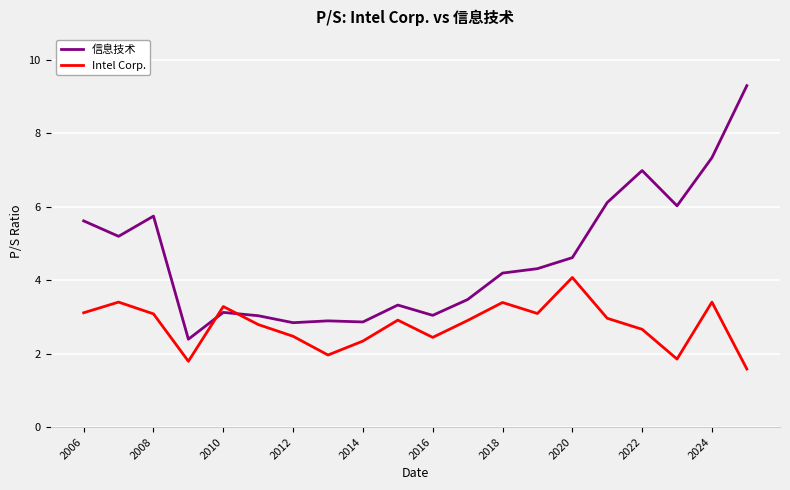

True or false: 信息技术 and Intel Corp. intersect in this chart.

True